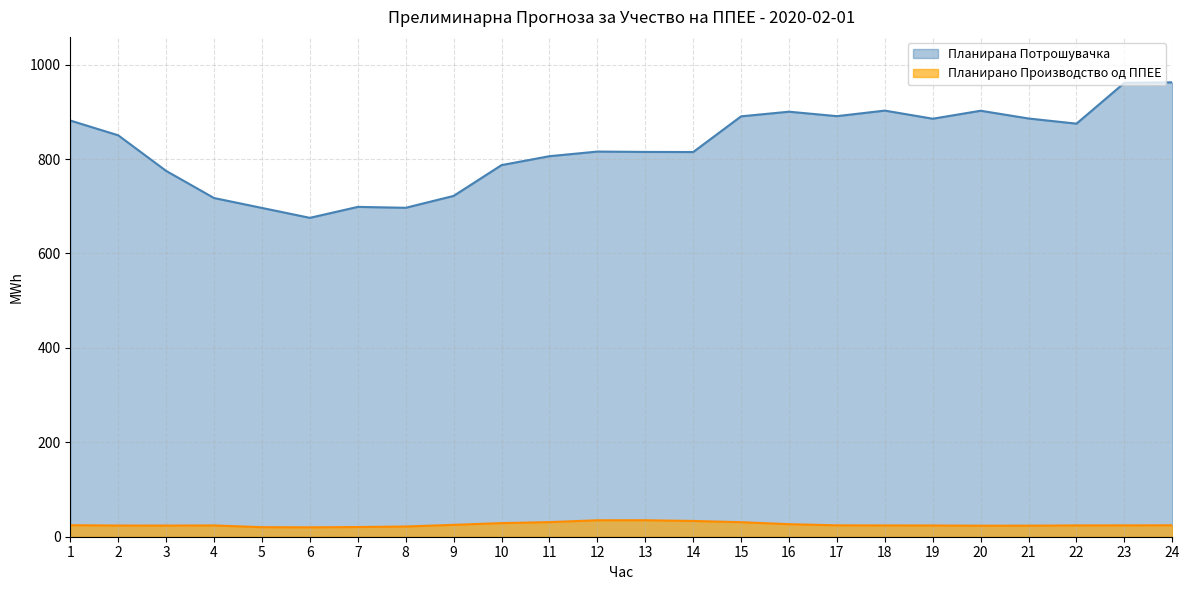

What is the value of the Планирано Производство од ППЕЕ point at the 2nd from the left?

23.7